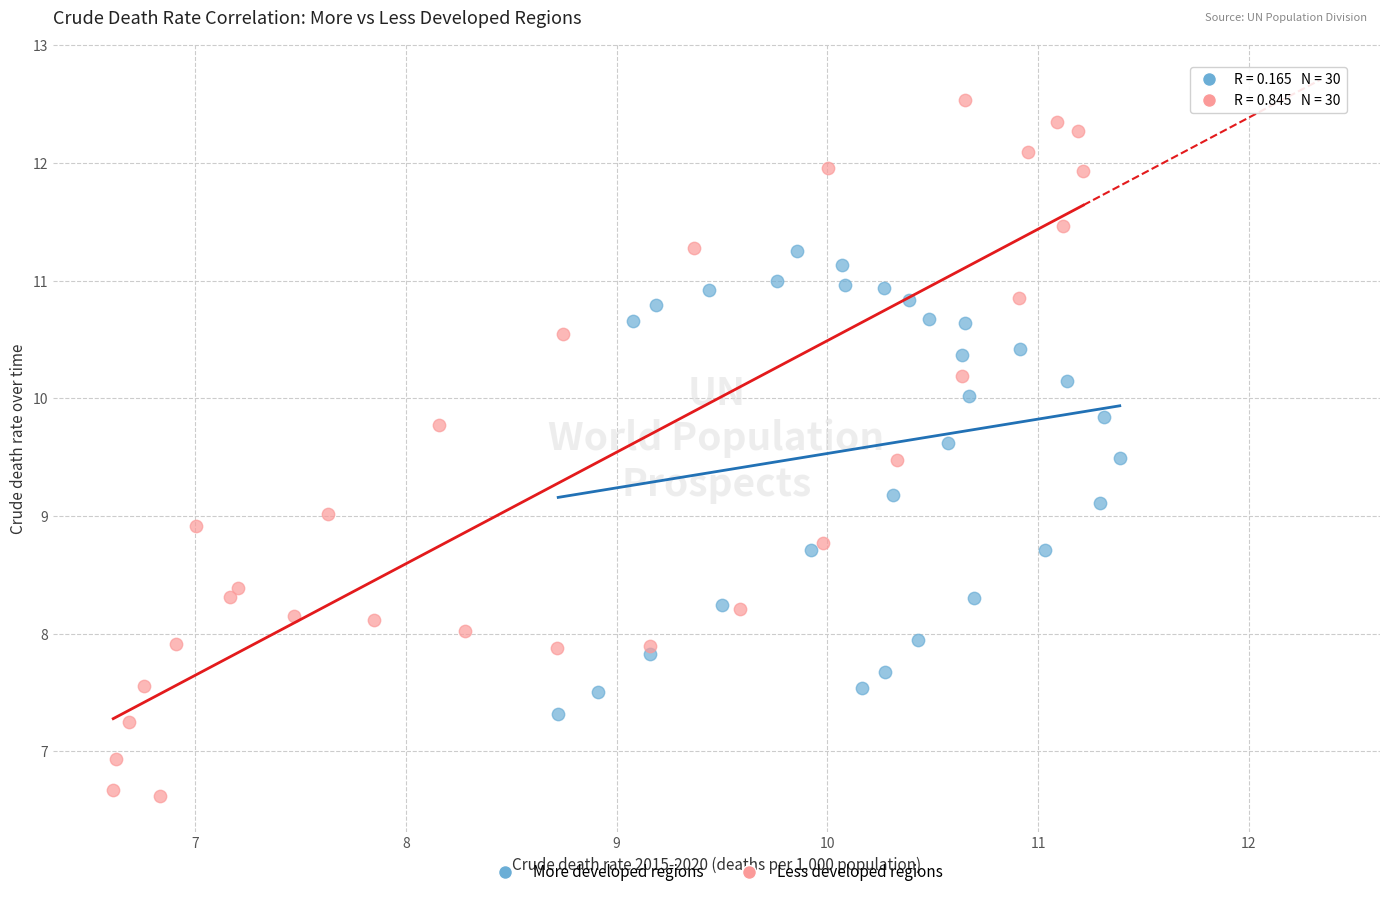

Which series has the largest Y range (max minus min)?

Less developed regions